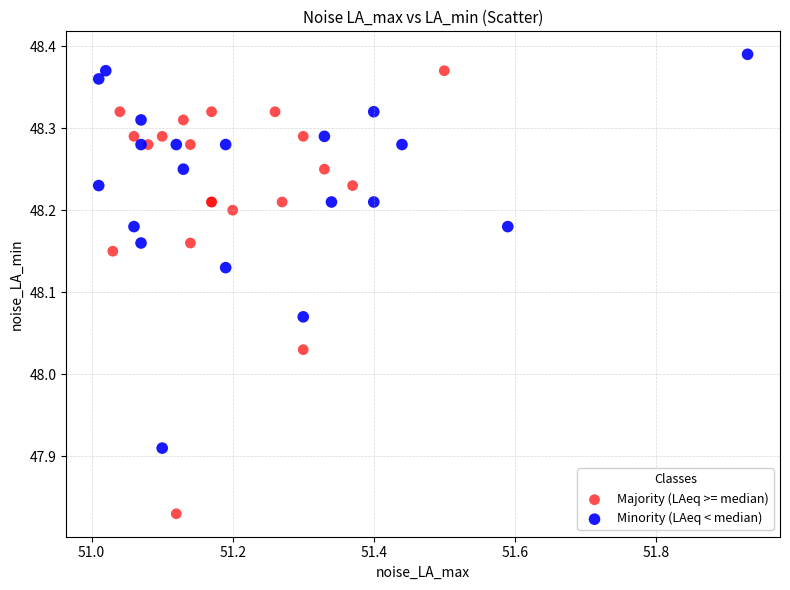

Which series contains the lowest Y value?

Majority (LAeq >= median)